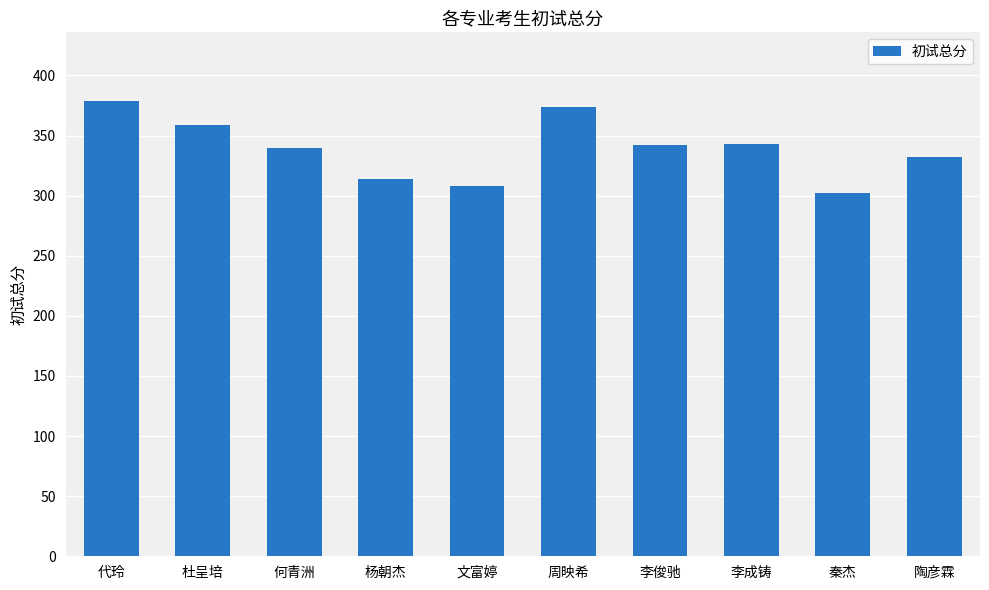

What is the label of the 10th bar from the right?

代玲